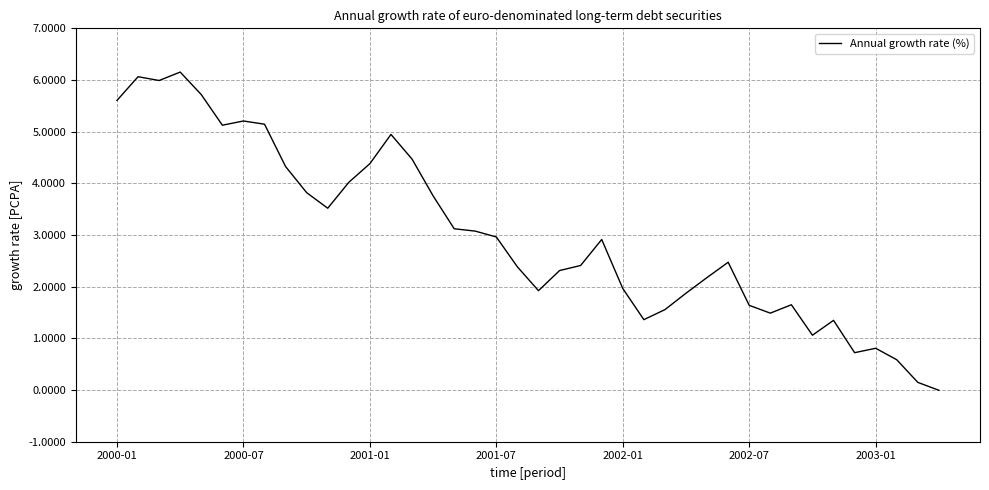

The chart shows a value of 1.0 at 2002-01. True or false?

False